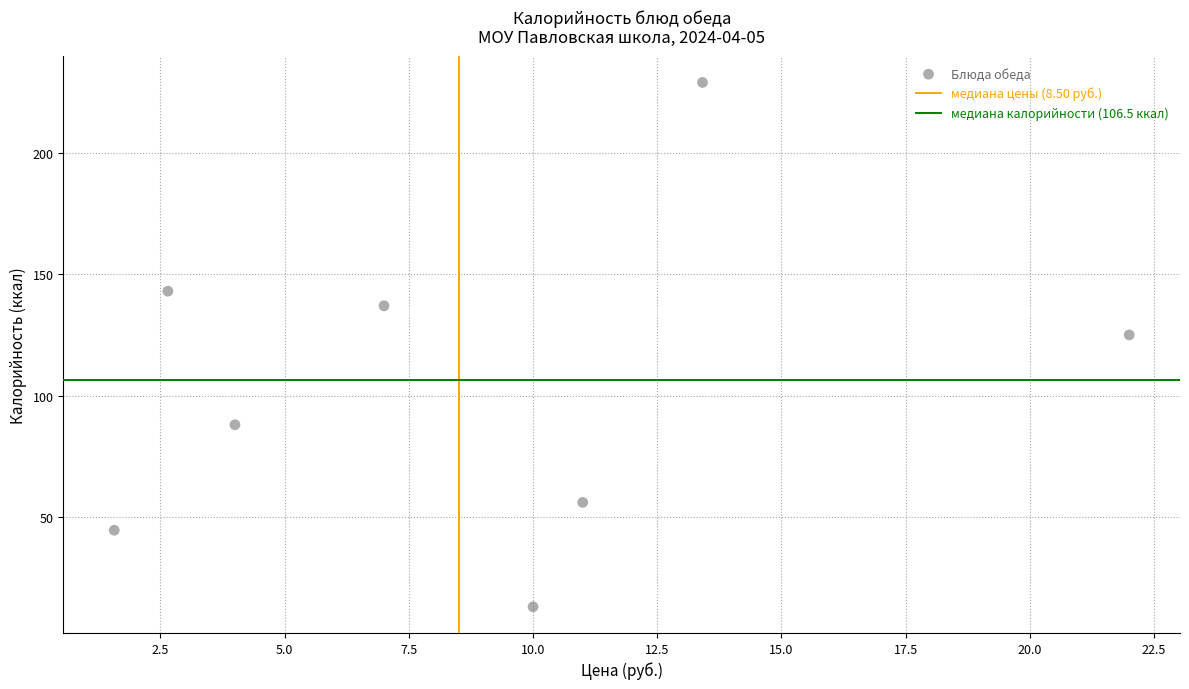

What Y value in the scatter plot is closest to 121?

125.0